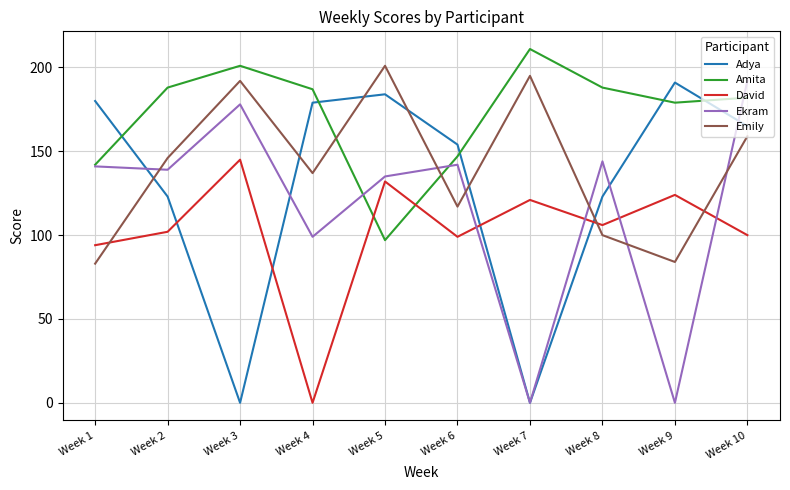

How many lines are shown in the chart?

5